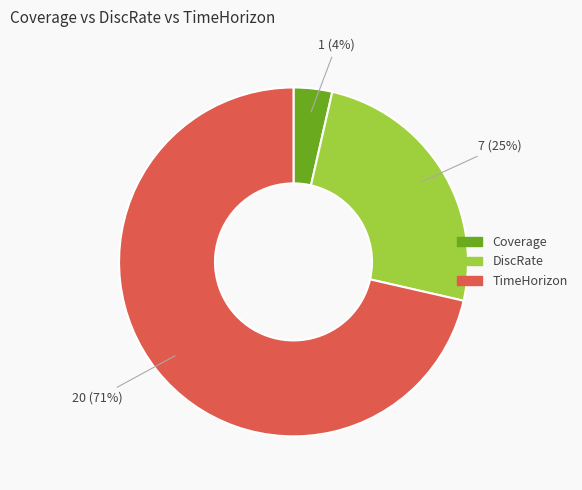

Between Coverage and DiscRate, which is larger?

DiscRate